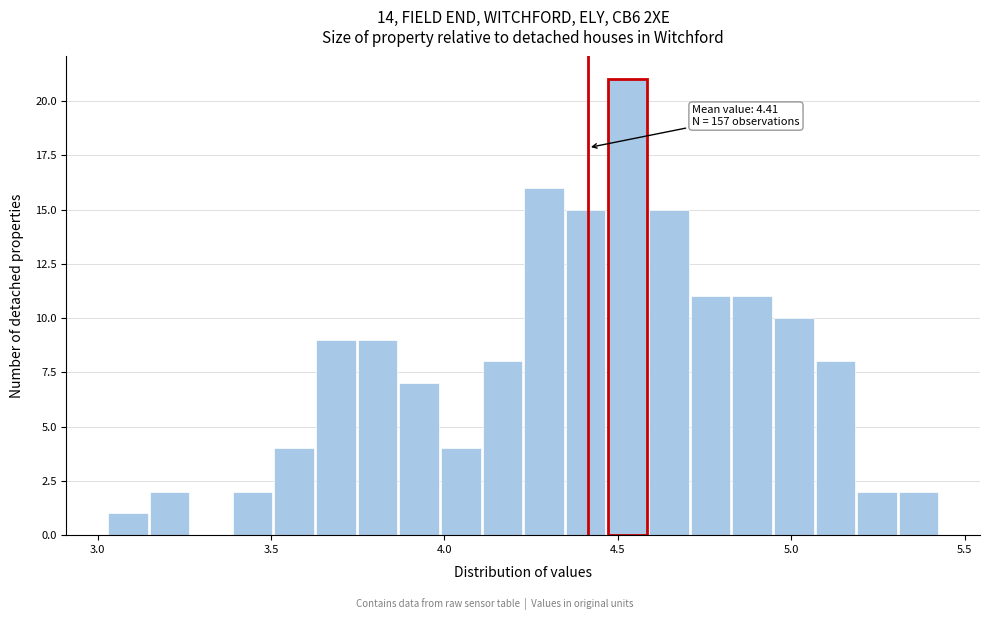

Around what value on the x-axis is the tallest bar? Give the approximate position of its centre, as read against the axis.

4.55